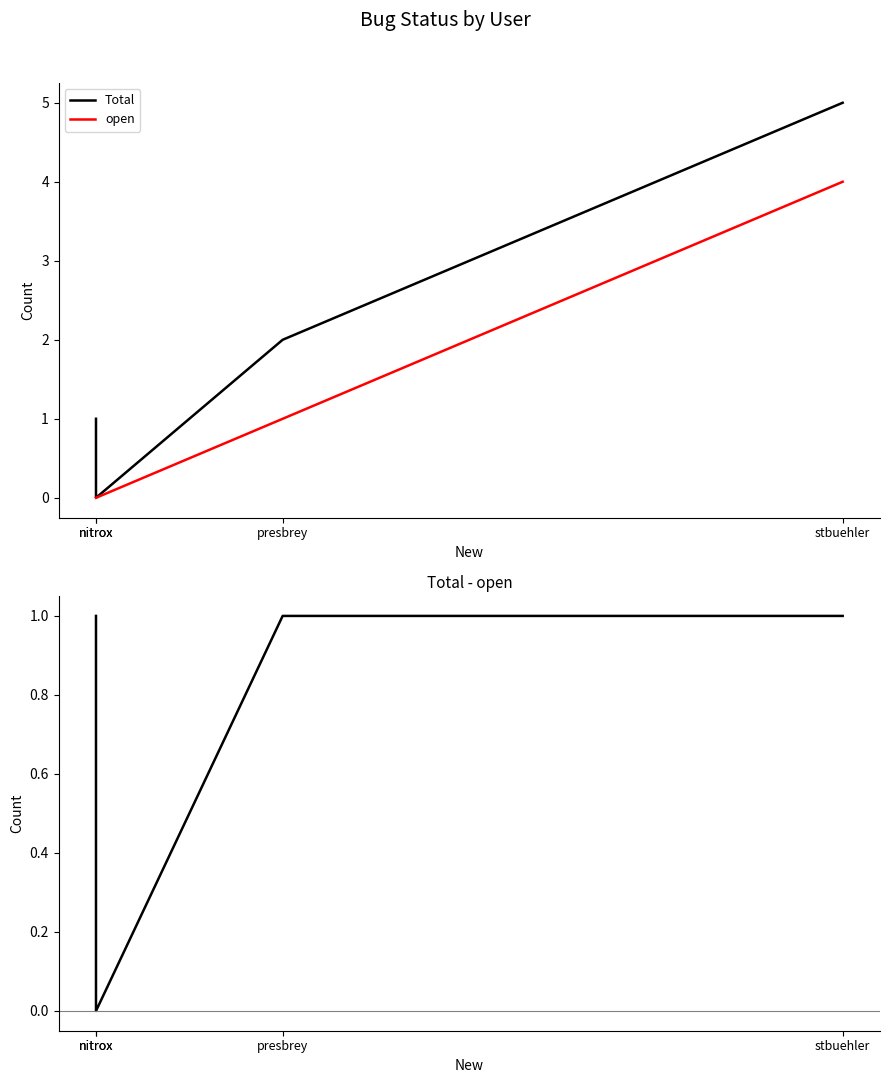

Reading left to right, list all the values displayed in this chart.

Total: 1	0	2	5
open: 0	0	1	4
Total - open (closed): 1	0	1	1